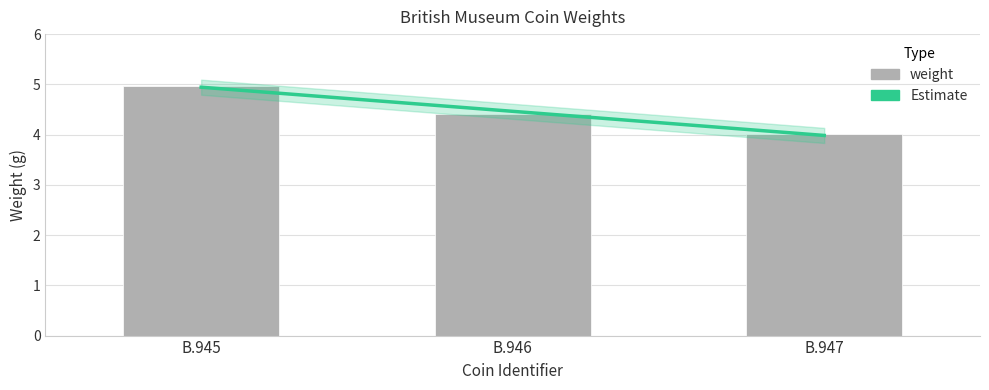

What is the value of the 2nd bar from the left?

4.4